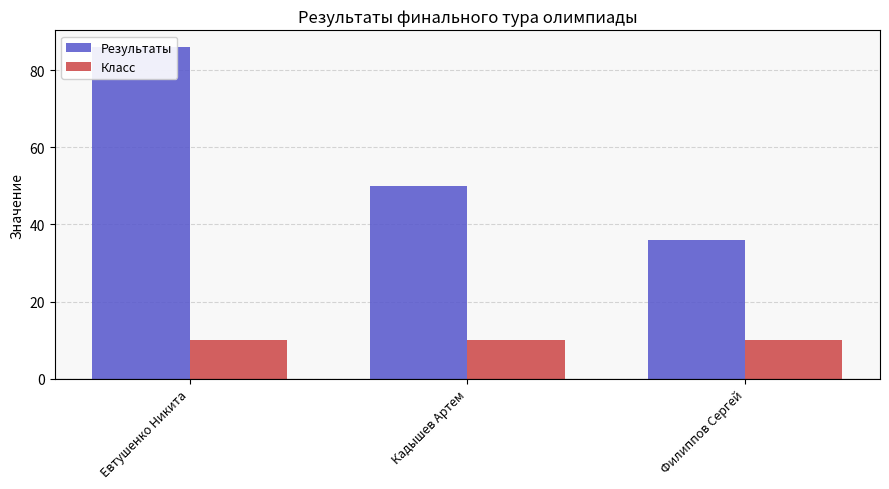

Which series has the largest range (max minus min)?

Результаты